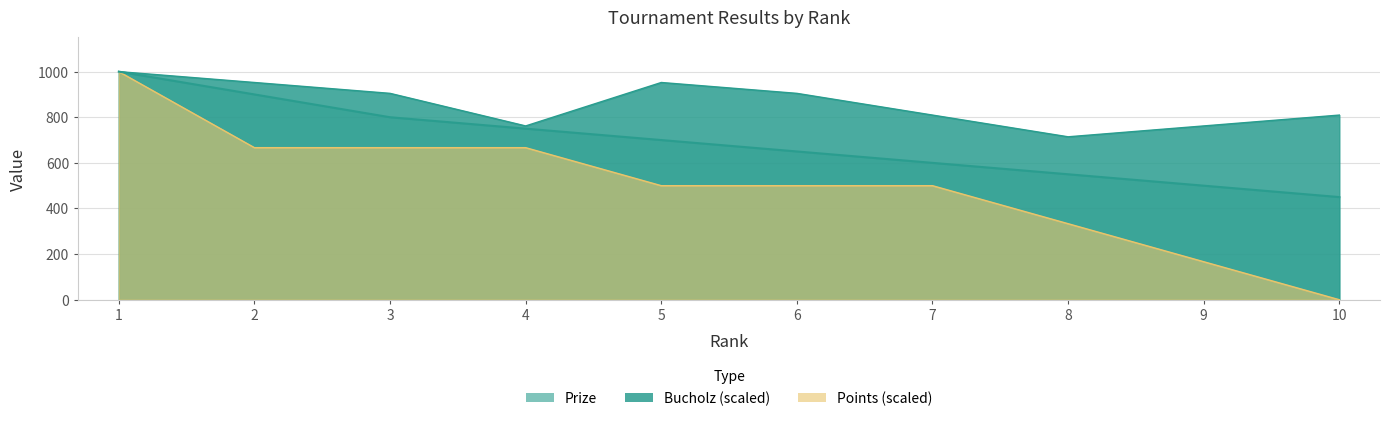

Reading right to left, list all the values displayed in this chart.

Prize: 450.0	500.0	550.0	600.0	650.0	700.0	750.0	800.0	900.0	1000.0
Points: 0.0	166.7	333.3	500.0	500.0	500.0	666.7	666.7	666.7	1000.0
Bucholz: 809.5	761.9	714.3	809.5	904.8	952.4	761.9	904.8	952.4	1000.0